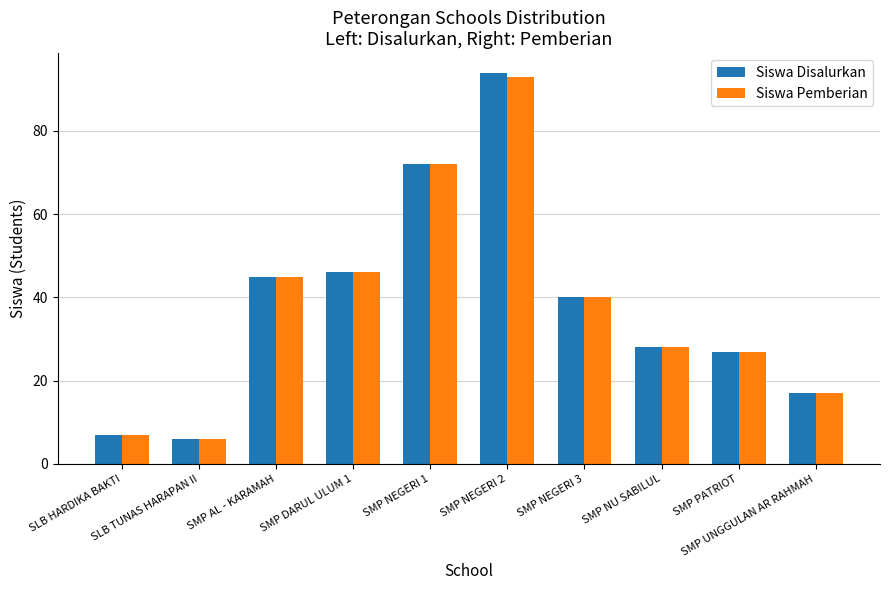

How many data points in Siswa Pemberian are less than 40?

5